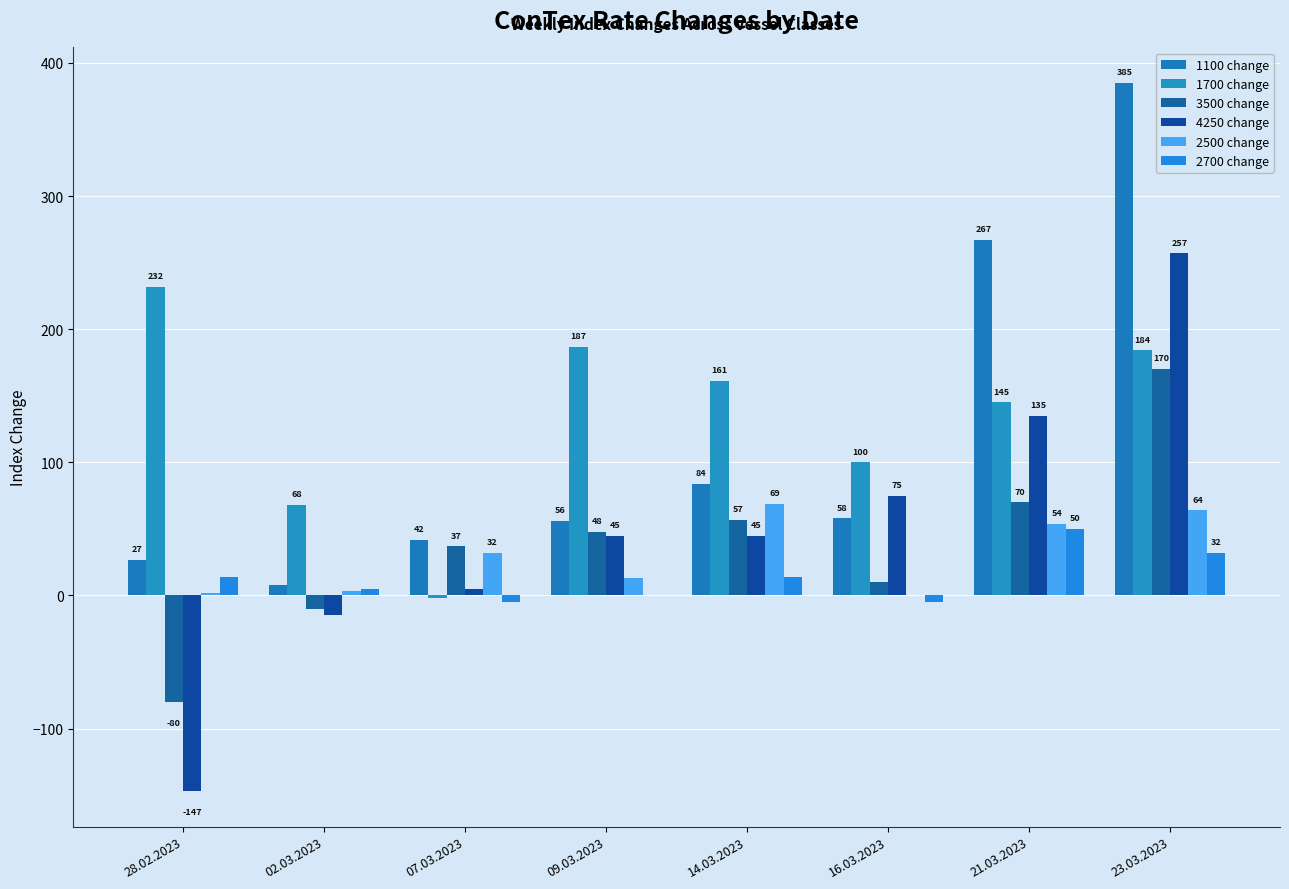

What is the label of the 2nd bar from the right?

21.03.2023